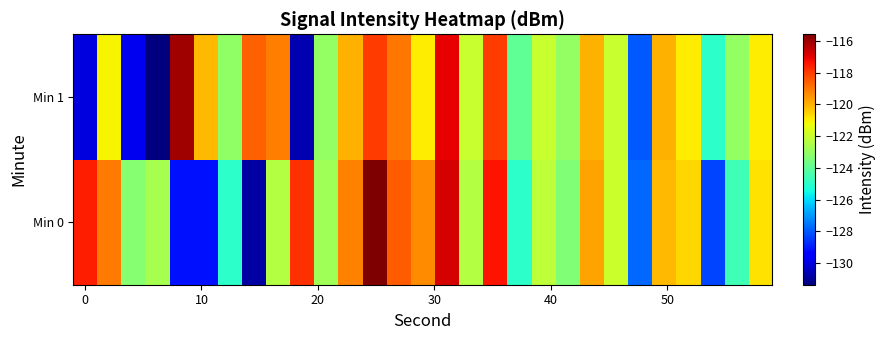

Reading left to right, transcribe all the data shown in this chart.

Min 0: -117.5	-119.1	-123.3	-122.6	-129.1	-129.1	-125.0	-130.8	-122.4	-117.8	-122.8	-119.2	-115.6	-118.6	-119.3	-116.8	-122.4	-117.3	-125.0	-122.2	-123.4	-119.7	-121.9	-127.7	-120.1	-120.6	-128.3	-124.6	-120.8
Min 1: -130.0	-121.1	-129.8	-131.4	-116.0	-120.1	-123.1	-118.6	-119.1	-130.7	-123.0	-120.0	-118.0	-119.0	-121.0	-117.0	-122.0	-118.0	-124.0	-122.0	-123.0	-120.0	-122.0	-128.0	-120.0	-121.0	-125.0	-123.0	-121.0